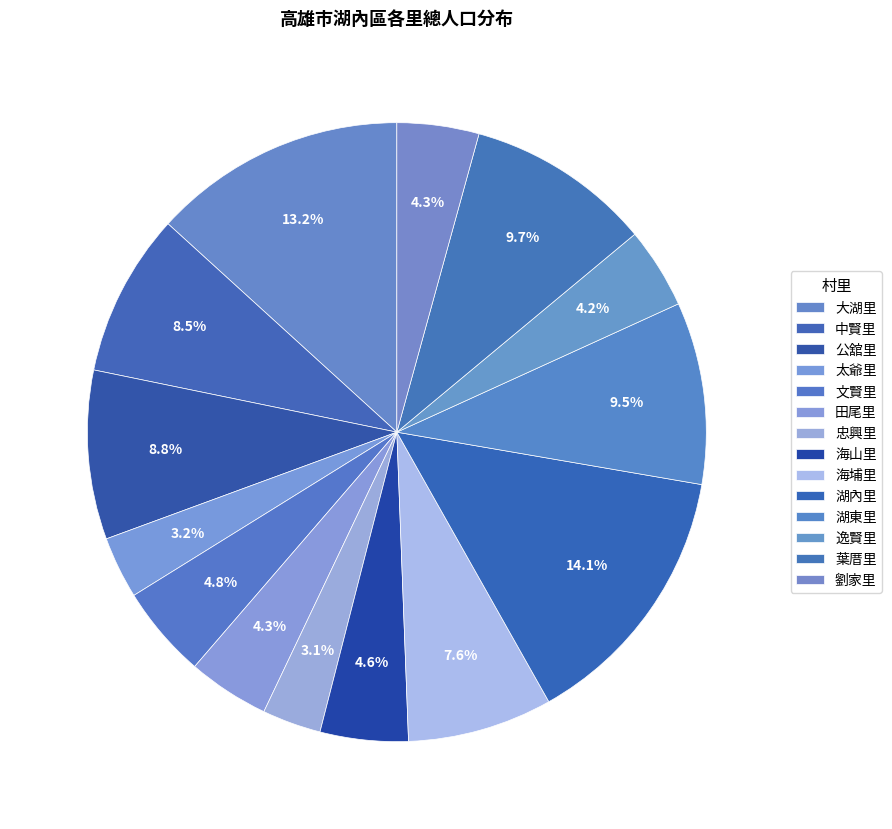

Rank the categories by value from lowest to highest.

忠興里, 太爺里, 逸賢里, 田尾里, 劉家里, 海山里, 文賢里, 海埔里, 中賢里, 公舘里, 湖東里, 葉厝里, 大湖里, 湖內里